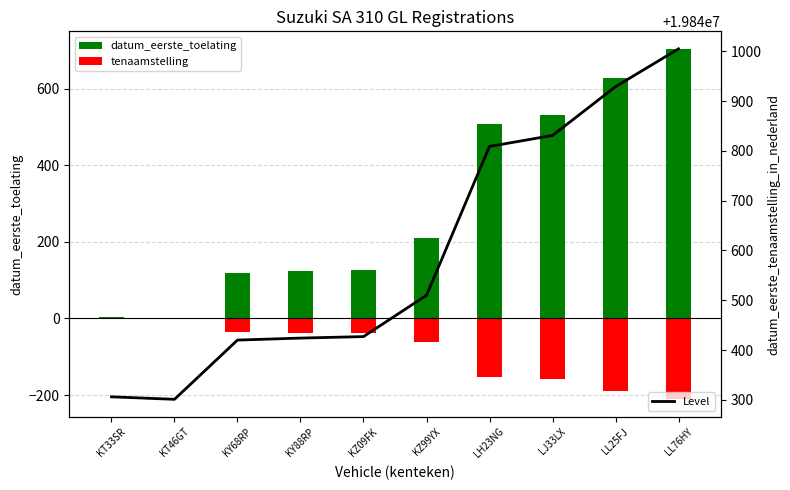

List the labels in order of tenaamstelling value, largest first.

KT46GT, KT33SR, KY68RP, KY88RP, KZ09FK, KZ99YX, LH23NG, LJ33LX, LL25FJ, LL76HY